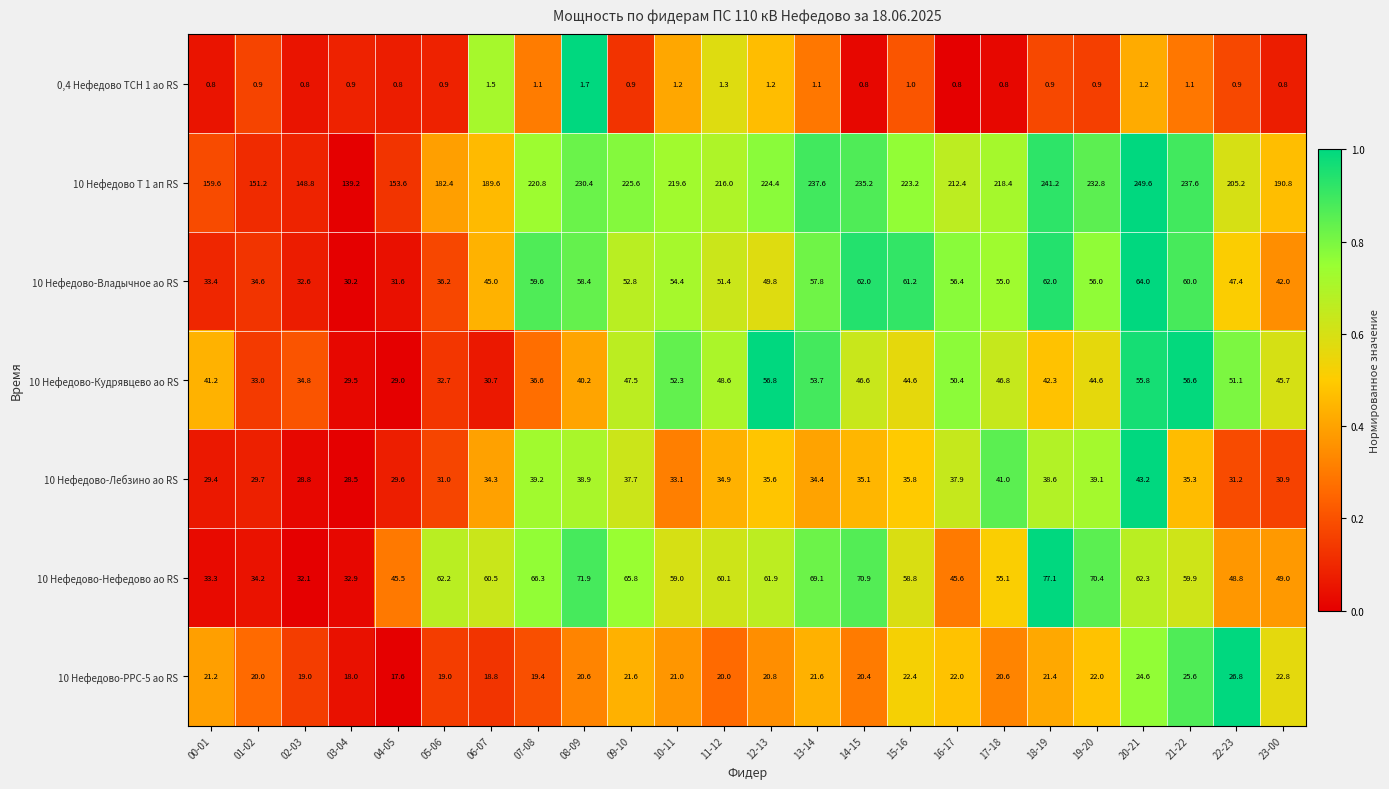

What is the difference between the highest and lowest values at 22-23?

204.3